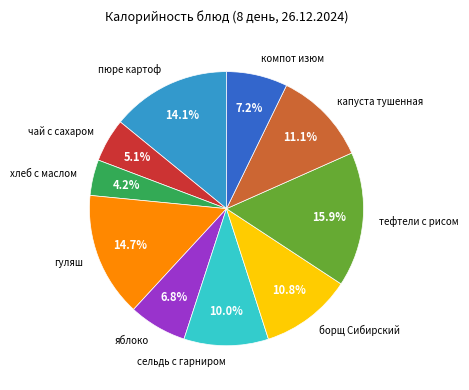

How many slices are in this pie chart?

10